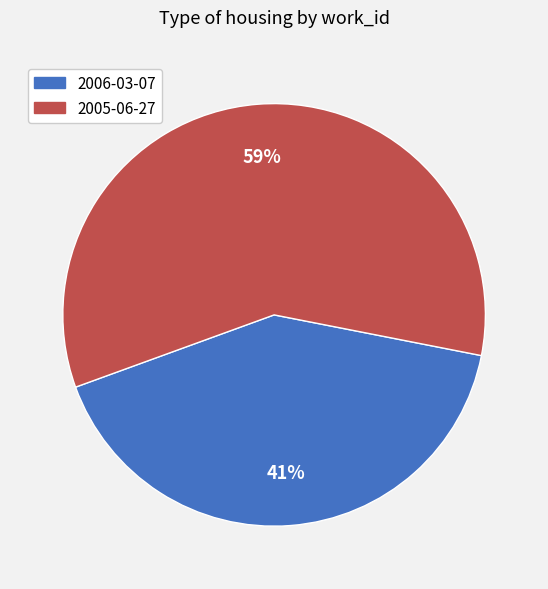

Which has a higher value, 2006-03-07 or 2005-06-27?

2005-06-27